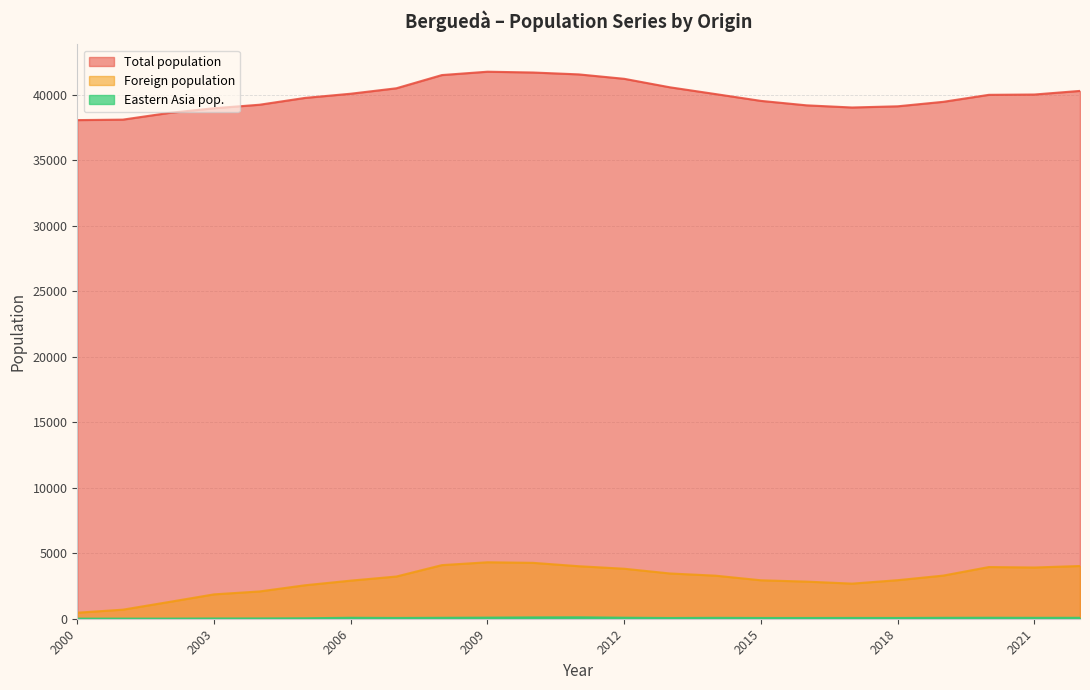

What are all the series names shown in the legend?

Total population, Foreign population, Eastern Asia pop.